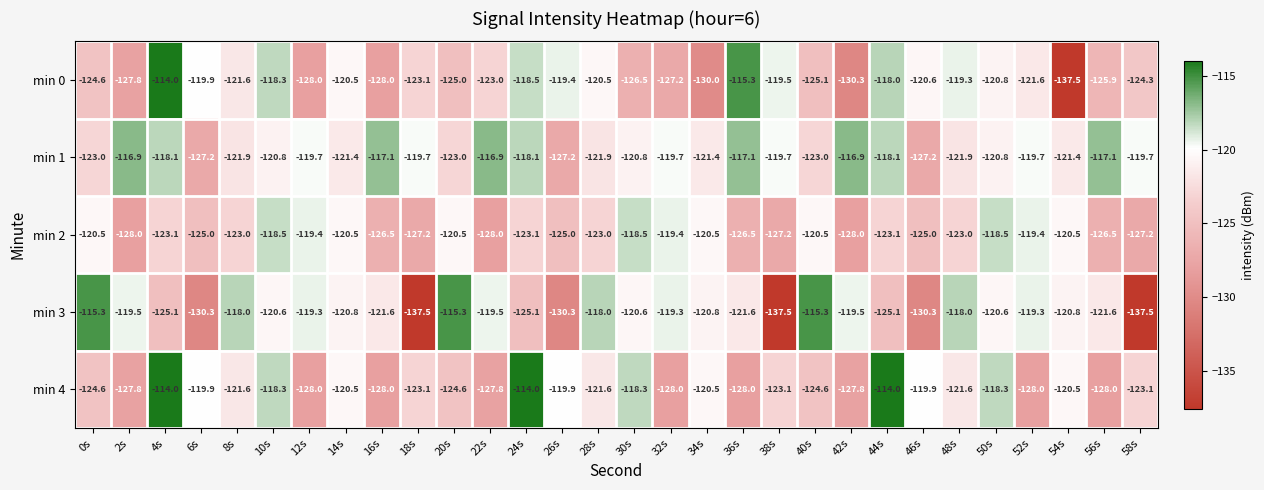

What is the sum of all min 3 values?

-3684.0